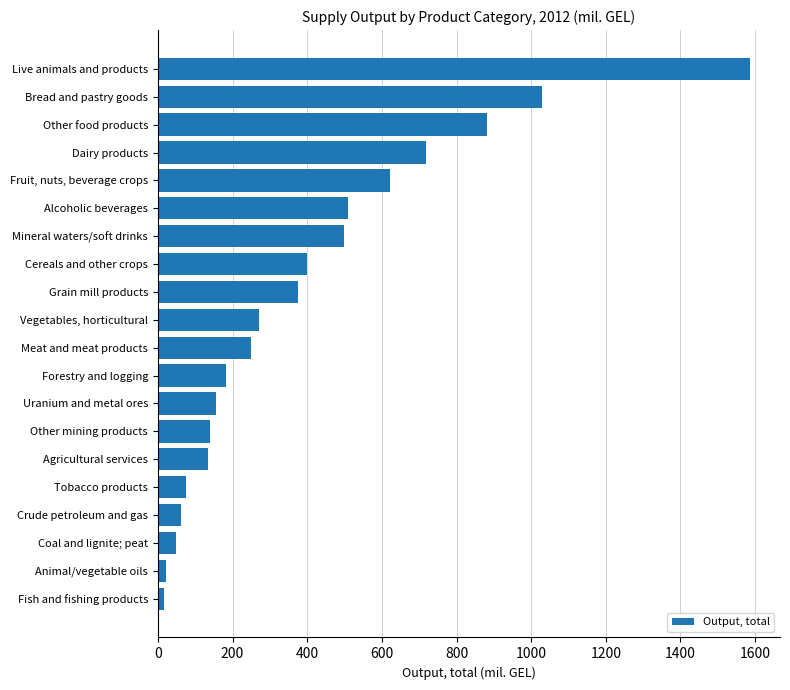

Is it true that the value at Dairy products is 1088.4?

False